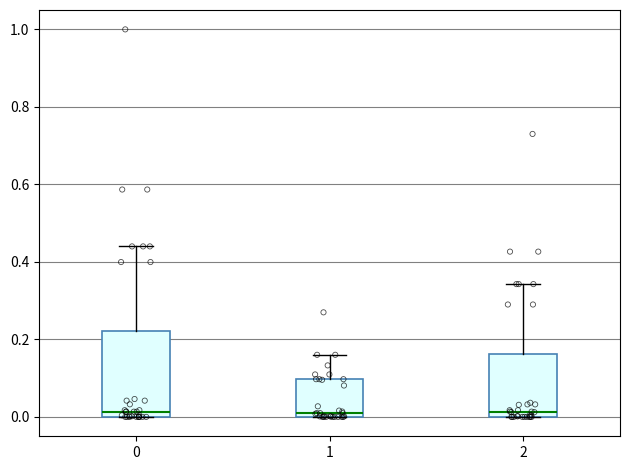

Reading left to right, read every box against the y-axis: the position of its median line, the range the box covers, and the ends of its whiskers. The values are not printed on the chart, so give them approximately, as read against the axis.

0: median 0.02, box 0.00 to 0.22, whiskers 0.00 to 0.44
1: median 0.00 (just above the box's lower edge), box 0.00 to 0.10, whiskers 0.00 to 0.16
2: median 0.02, box 0.00 to 0.16, whiskers 0.00 to 0.34